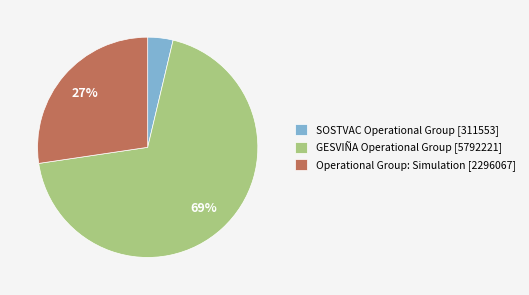

Count the number of slices in the pie.

3